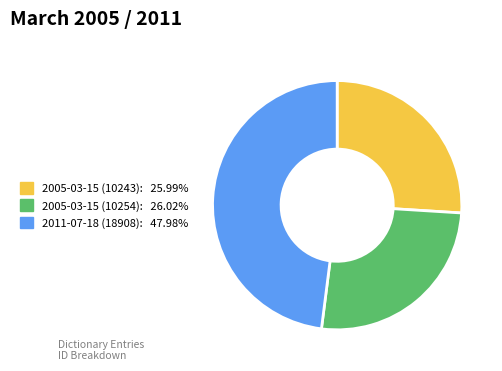

Is there any slice that represents more than half of the pie?

No